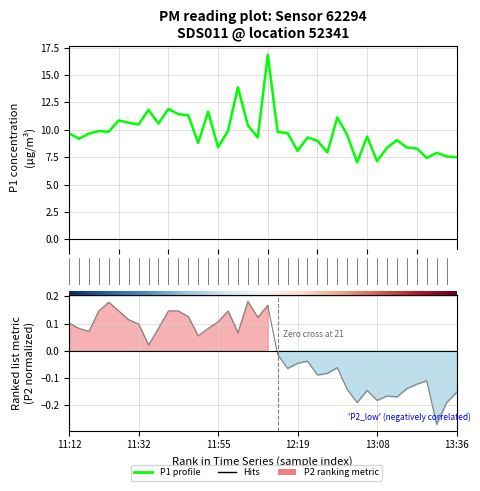

Reading left to right, transcribe all the data shown in this chart.

P1: 9.7	9.2	9.7	9.9	9.8	10.8	10.7	10.5	11.8	10.6	11.9	11.4	11.3	8.8	11.7	8.4	9.9	13.9	10.4	9.3	16.9	9.8	9.7	8.1	9.3	9.0	7.9	11.1	9.5	7.0	9.4	7.1	8.3	9.1	8.4	8.3	7.4	7.9	7.6	7.5
P2: 0.1	0.1	0.1	0.1	0.2	0.1	0.1	0.1	0.0	0.1	0.1	0.1	0.1	0.1	0.1	0.1	0.1	0.1	0.2	0.1	0.2	-0.0	-0.1	-0.0	-0.0	-0.1	-0.1	-0.1	-0.1	-0.2	-0.1	-0.2	-0.2	-0.2	-0.1	-0.1	-0.1	-0.3	-0.2	-0.2